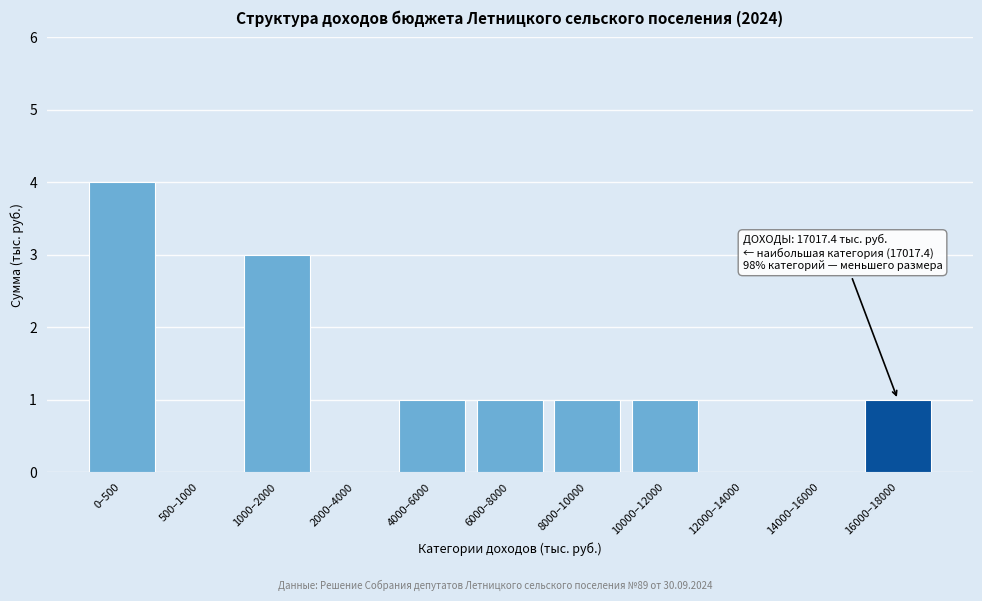

Reading left to right, list all the values displayed in this chart.

0–500=4	500–1000=0	1000–2000=3	2000–4000=0	4000–6000=1	6000–8000=1	8000–10000=1	10000–12000=1	12000–14000=0	14000–16000=0	16000–18000=1